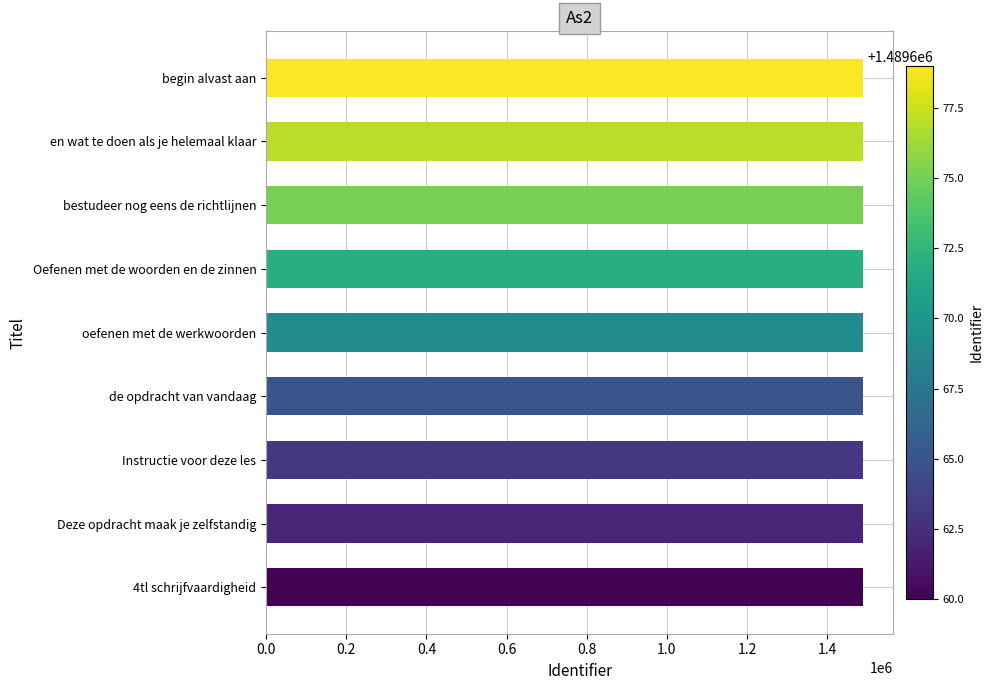

What is the maximum value shown in the chart?

1489679